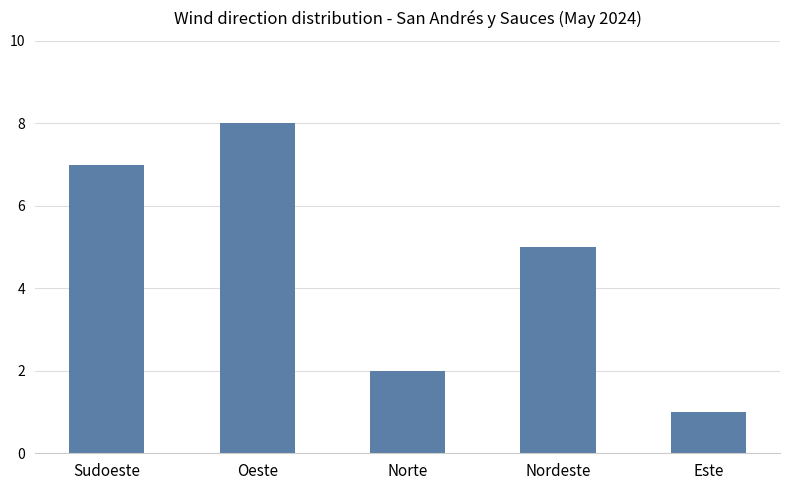

Reading left to right, what are all the values shown in this chart?

7	8	2	5	1